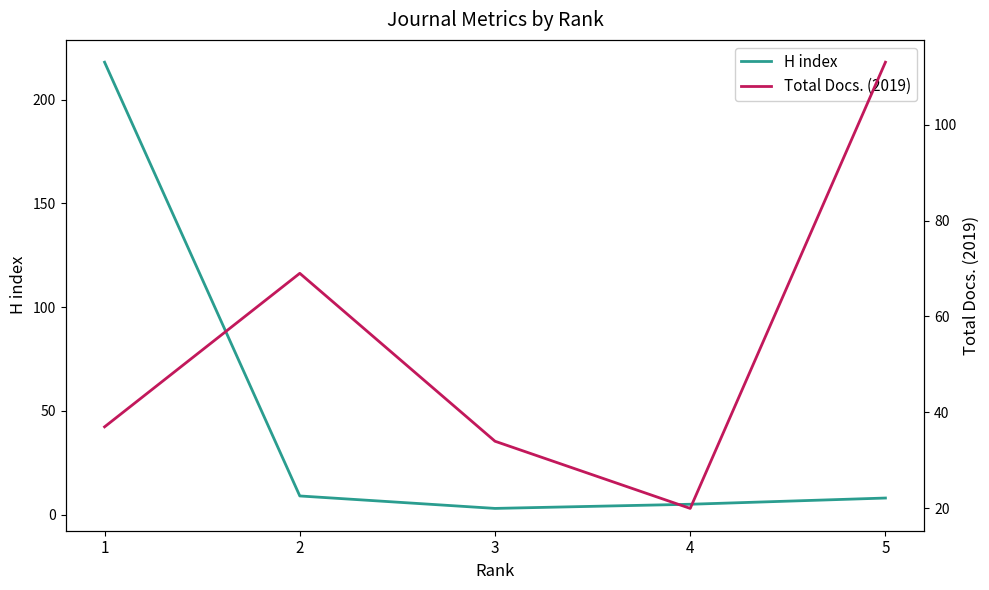

What is the difference between the second highest and minimum values in the Total Docs. (2019) series?

49